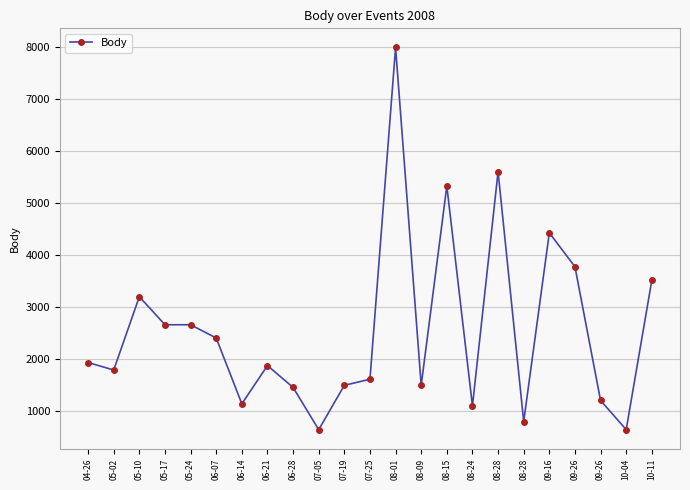

What is the label of the 13th point from the left?

08-01